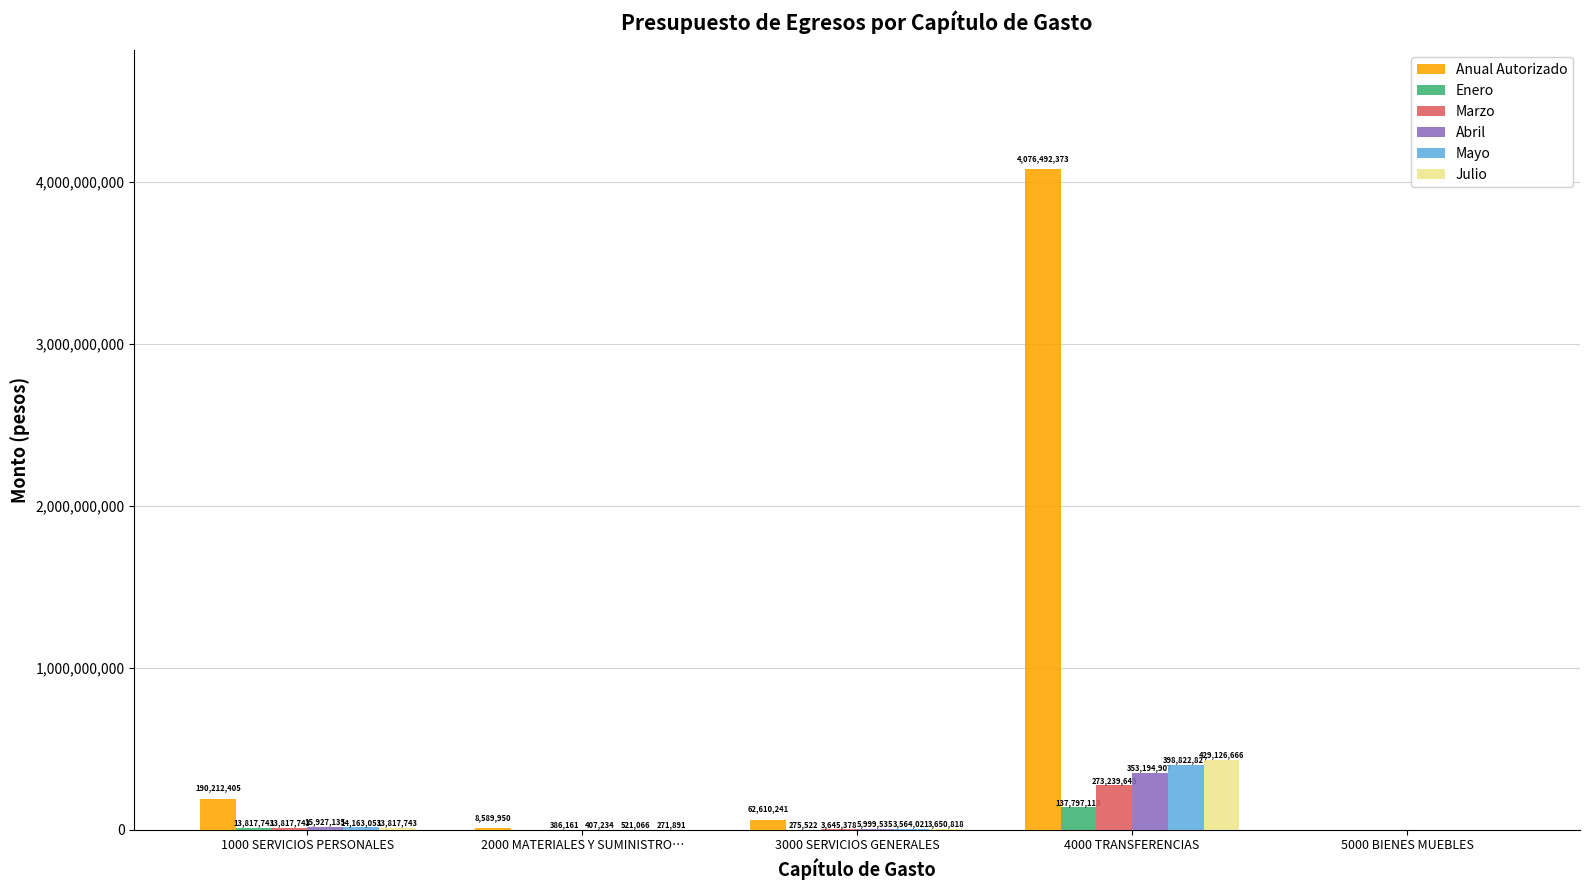

Where is Anual Autorizado nearest to the value 2038246186?

1000 SERVICIOS PERSONALES